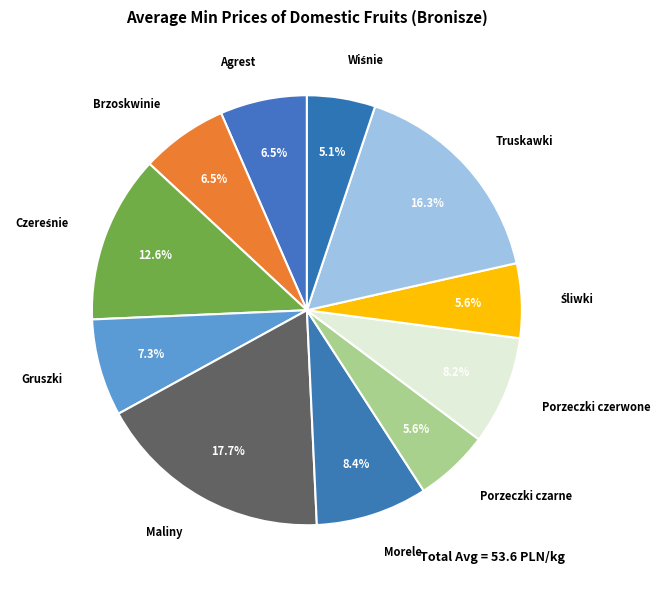

Approximately how many times larger is the value at Gruszki compared to Brzoskwinie?

1.1